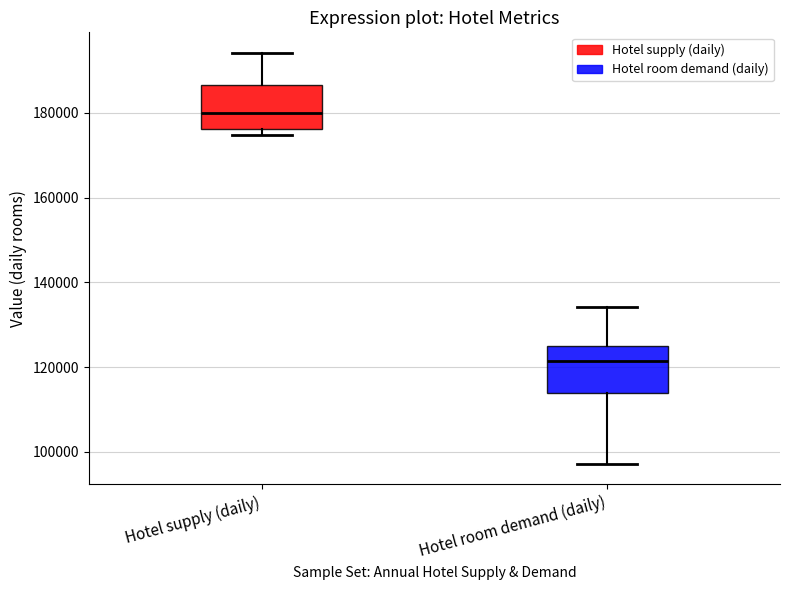

Where is the lower edge of the box for Hotel room demand (daily) on the y-axis? The values are not printed on the chart, so give them approximately, as read against the axis.

114000